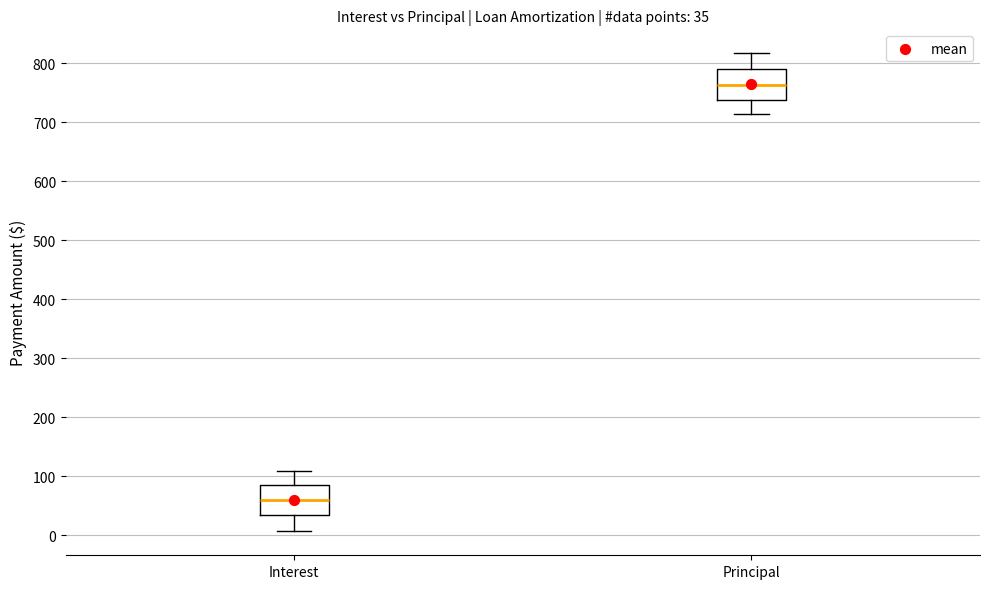

Which box's median line is the highest?

Principal